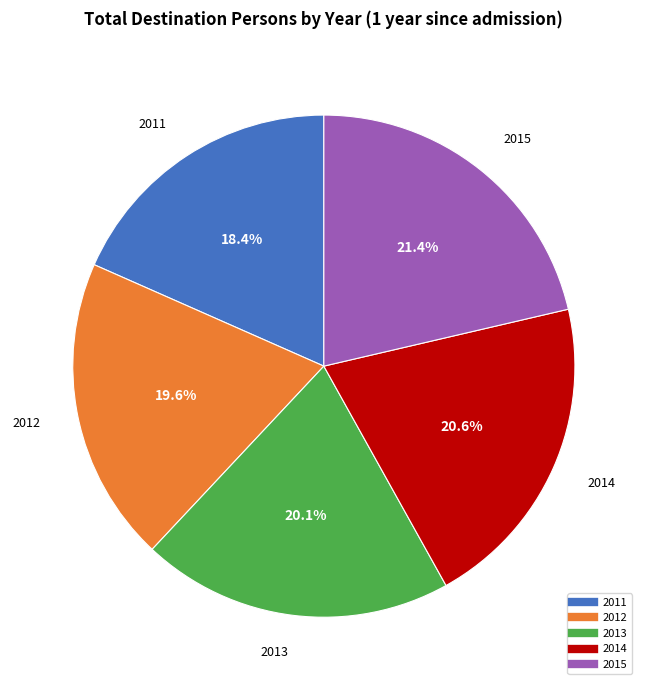

How much of the chart is everything except 2014?

79.4%